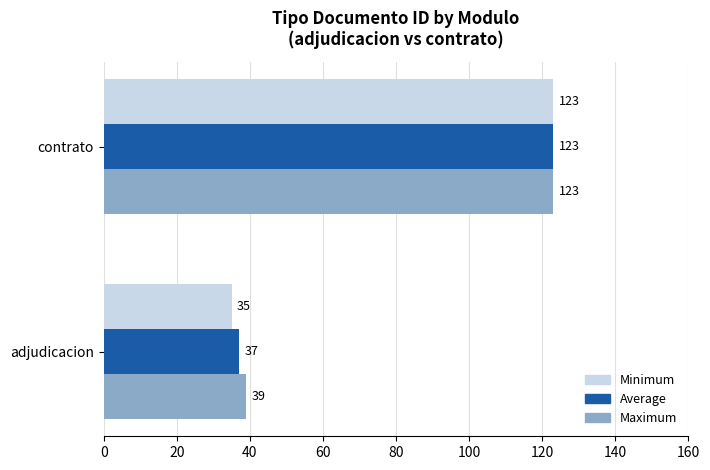

Is the value of Average at adjudicacion greater than the value of Minimum at contrato?

No